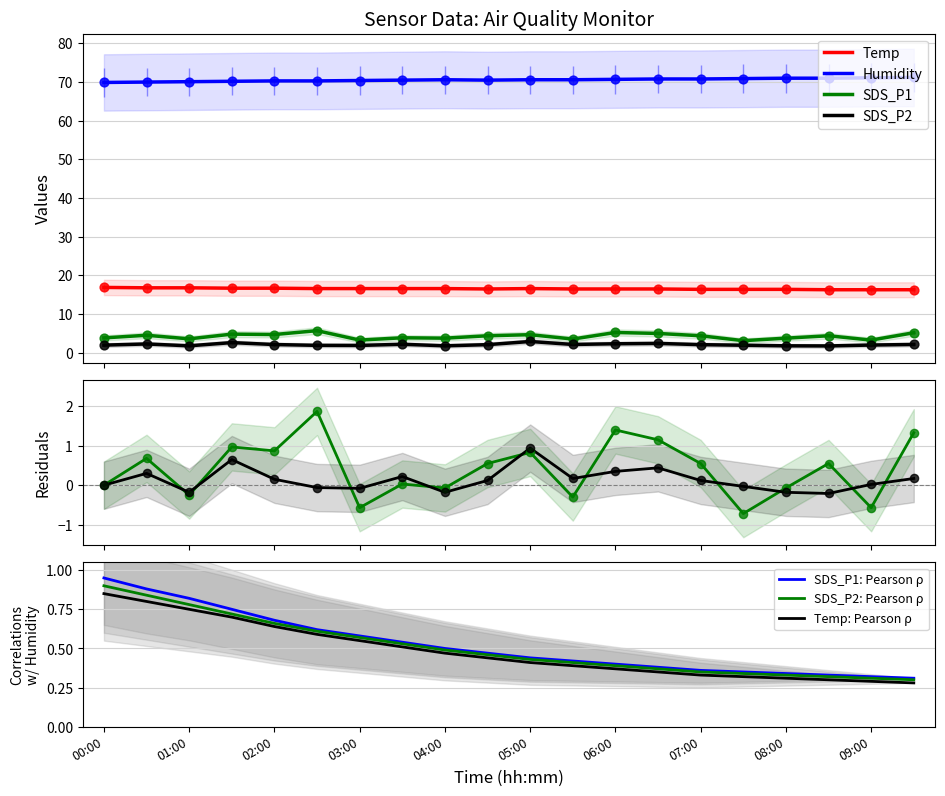

Which series contains the highest Y value?

Humidity